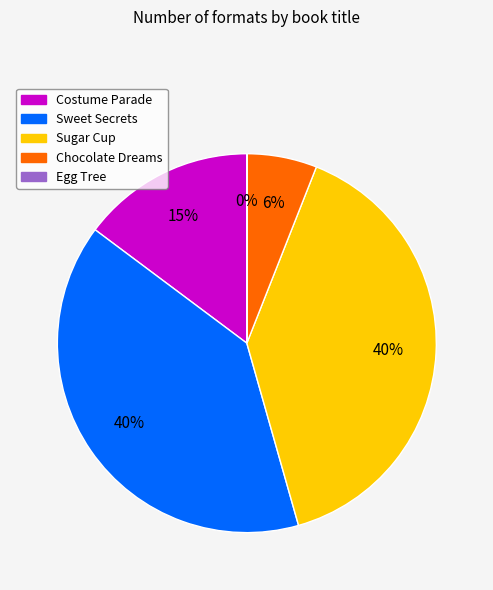

To the nearest percent, what is the difference between the largest and smallest slice percentages?

40%